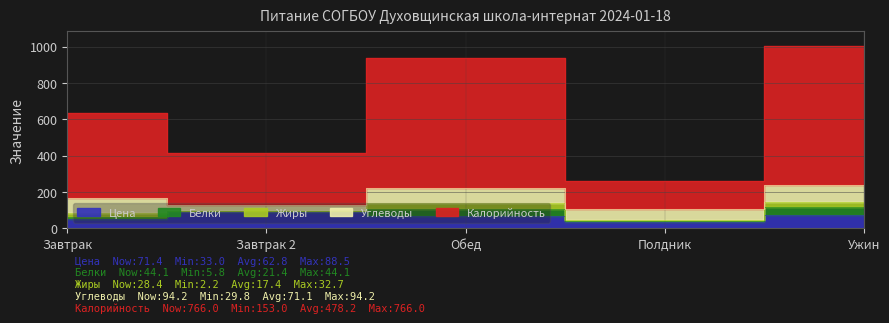

Which has a higher value, Обед or Ужин?

Ужин